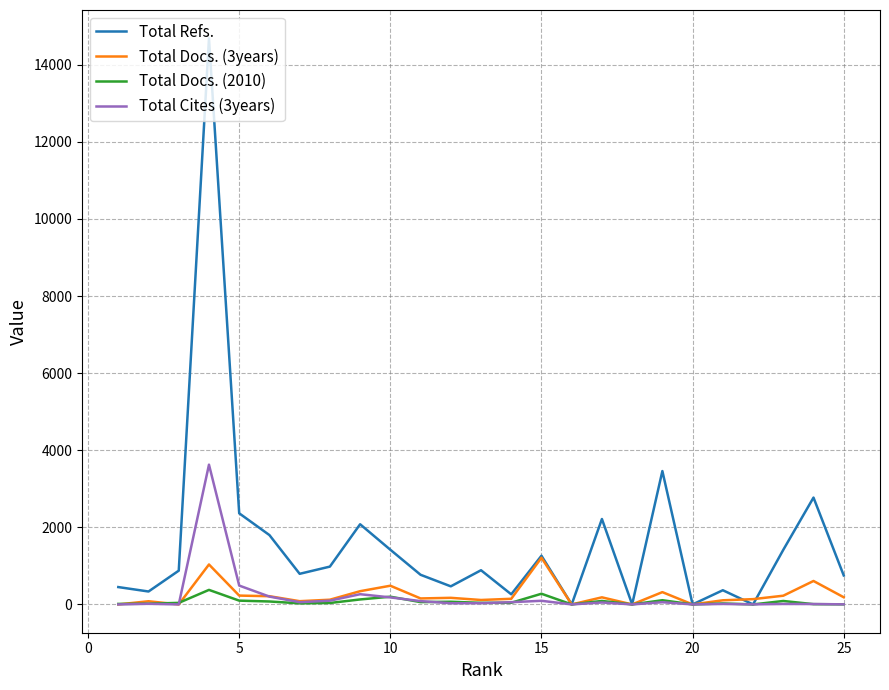

Which series has the largest total across all categories?

Total Refs.